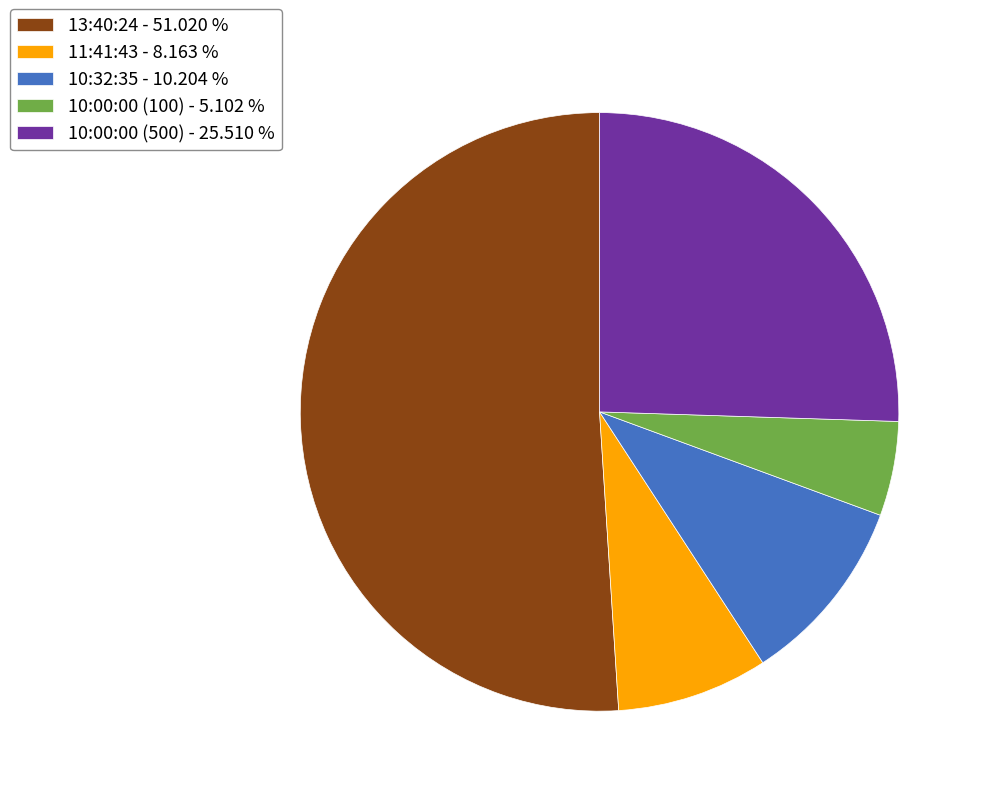

Is 13:40:24 the majority of the pie?

Yes